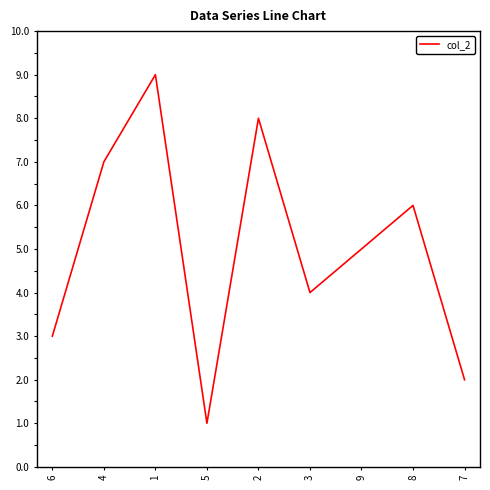

Reading left to right, what are all the values shown in this chart?

3	7	9	1	8	4	5	6	2